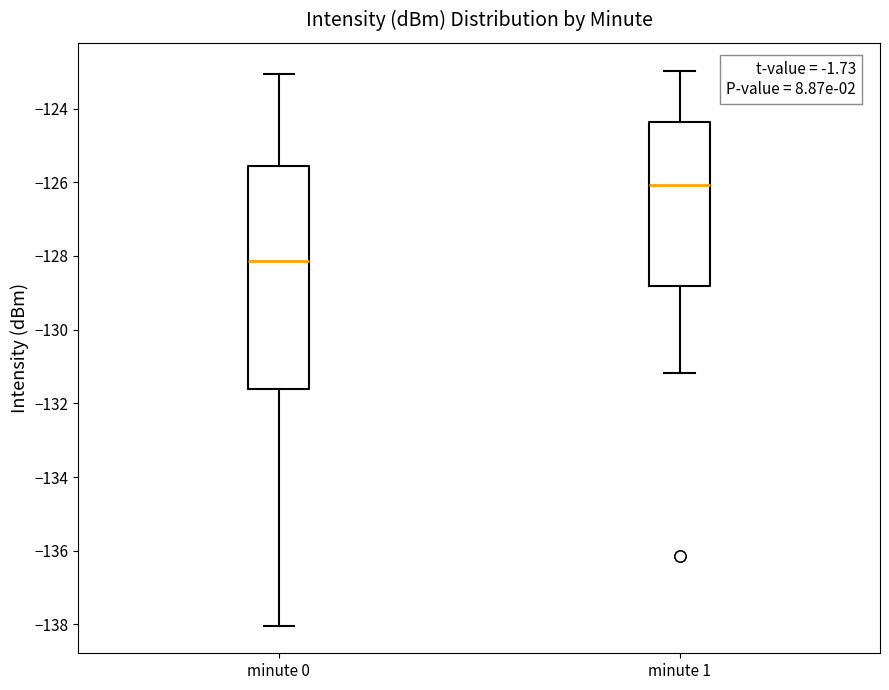

Comparing the boxes themselves (not the whiskers), which one is the tallest?

minute 0